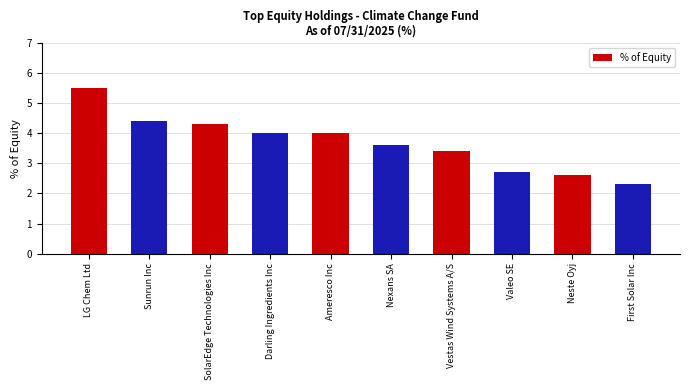

What is the label of the 5th bar from the right?

Nexans SA